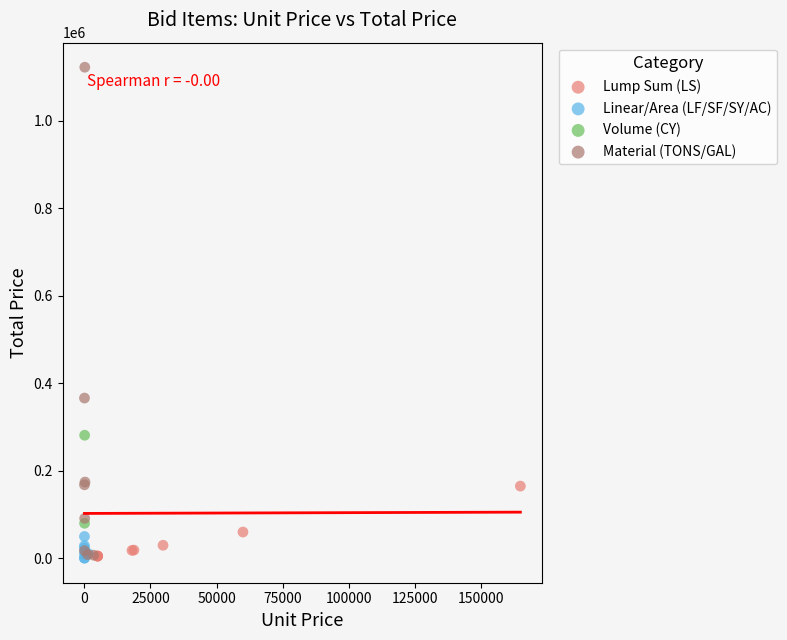

What are all the series names shown in the legend?

Lump Sum (LS), Linear/Area (LF/SF/SY/AC), Volume (CY), Material (TONS/GAL)